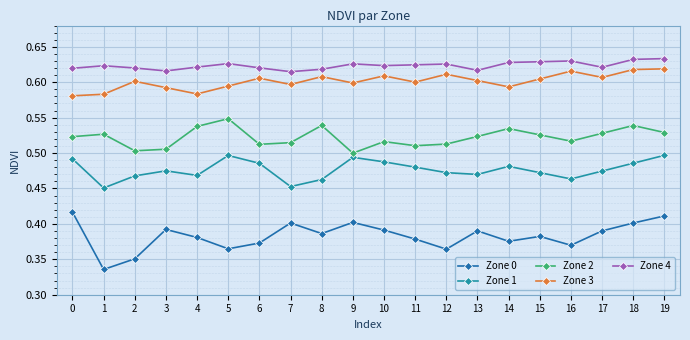

Between 6 and 9, which series saw the biggest shift?

Zone 0